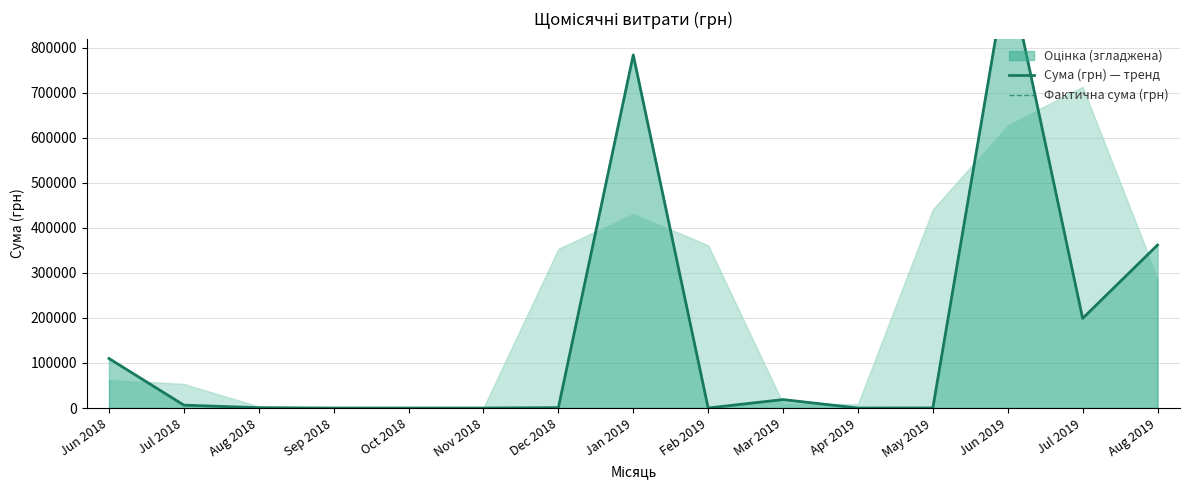

What is the difference between the maximum and minimum values in the Фактична сума (грн) series?

979271.4